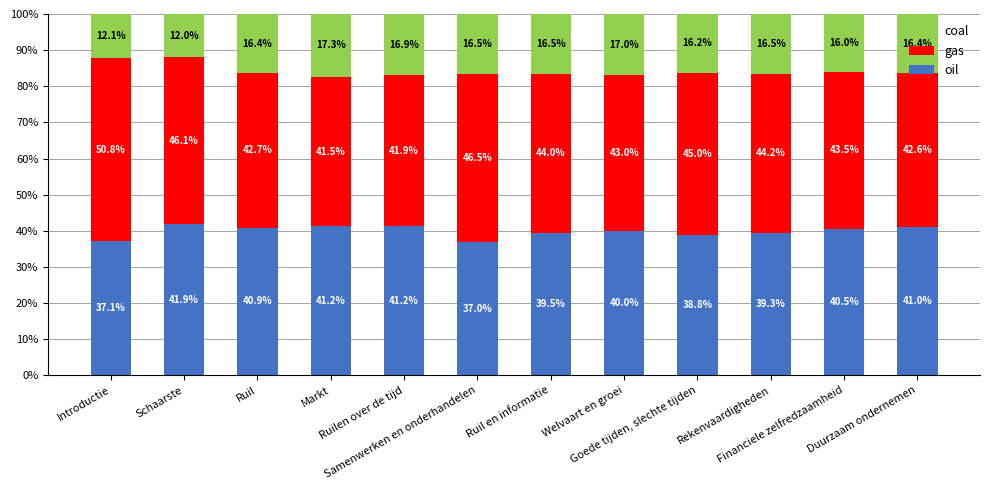

How many data points in oil are less than 40?

6